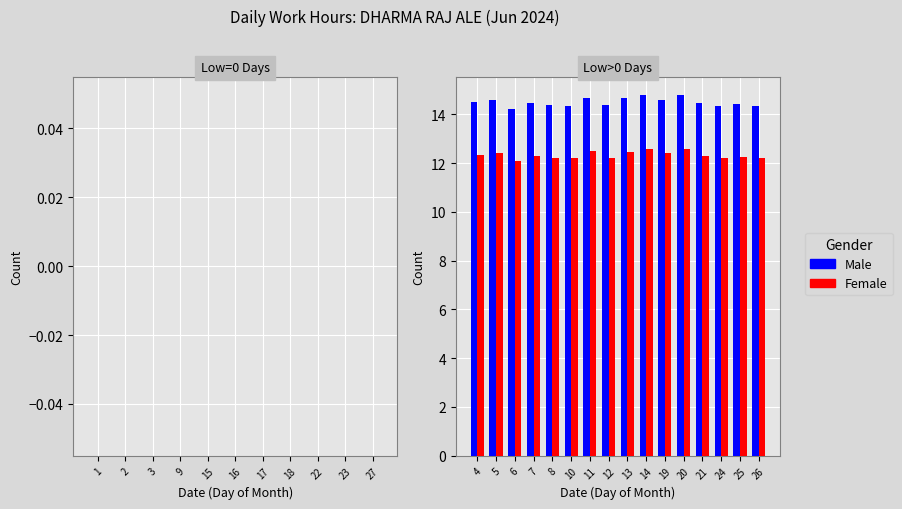

At how many categories does at least one series exceed 13?

16